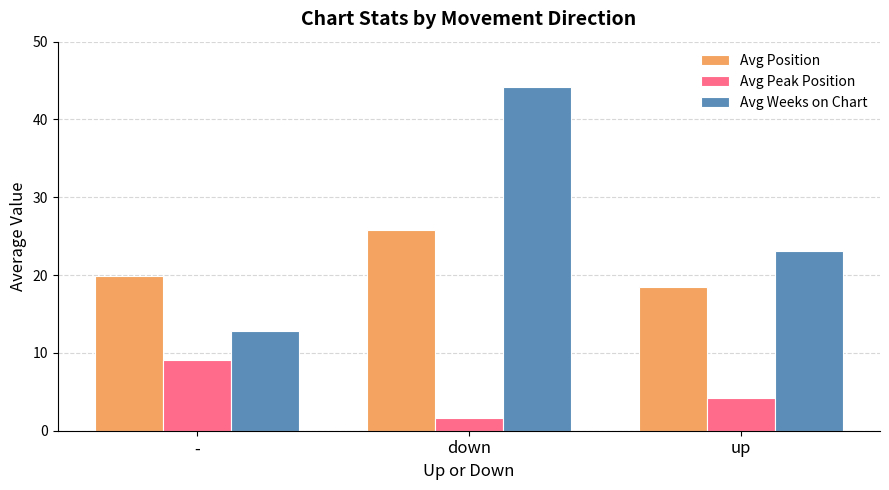

What is the average value of the Avg Position series?

21.4